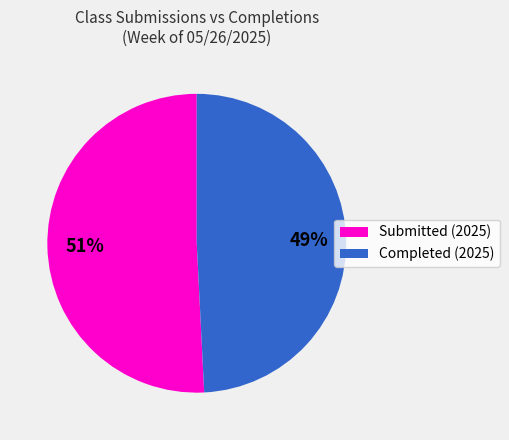

How many slices are in this pie chart?

2